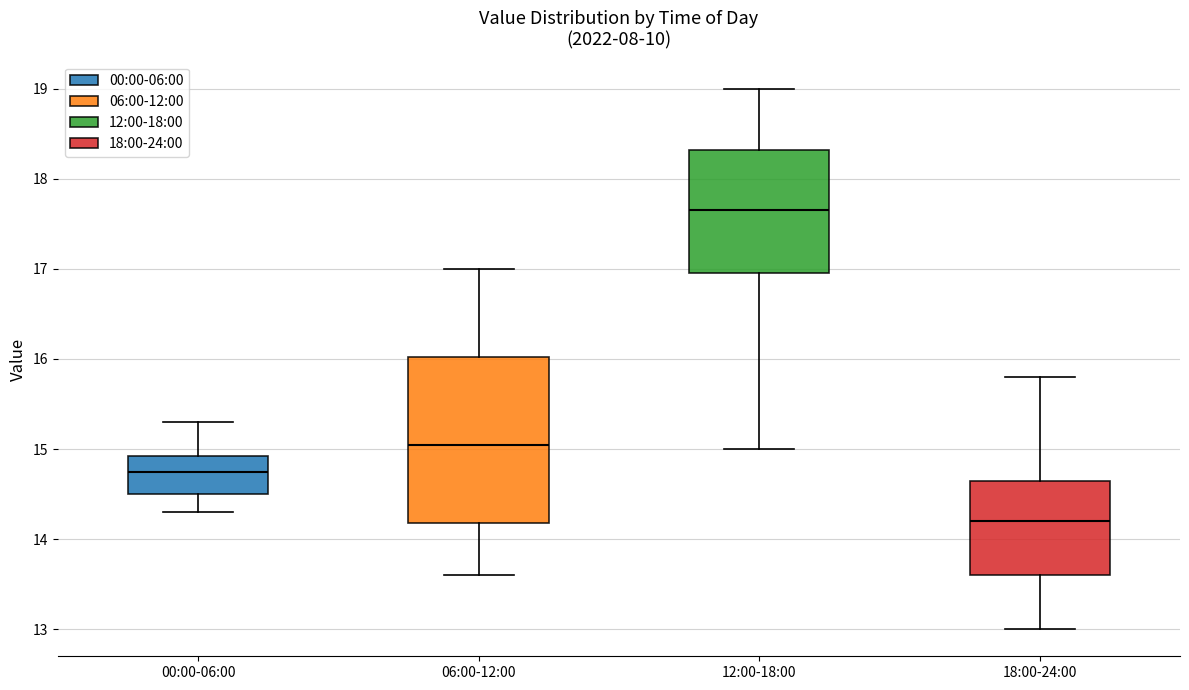

Reading left to right, read every box against the y-axis: the position of its median line, the range the box covers, and the ends of its whiskers. The values are not printed on the chart, so give them approximately, as read against the axis.

00:00-06:00: median 14.8, box 14.5 to 14.9, whiskers 14.3 to 15.3
06:00-12:00: median 15.1, box 14.2 to 16.0, whiskers 13.6 to 17.0
12:00-18:00: median 17.7, box 17.0 to 18.3, whiskers 15.0 to 19.0
18:00-24:00: median 14.2, box 13.6 to 14.7, whiskers 13.0 to 15.8